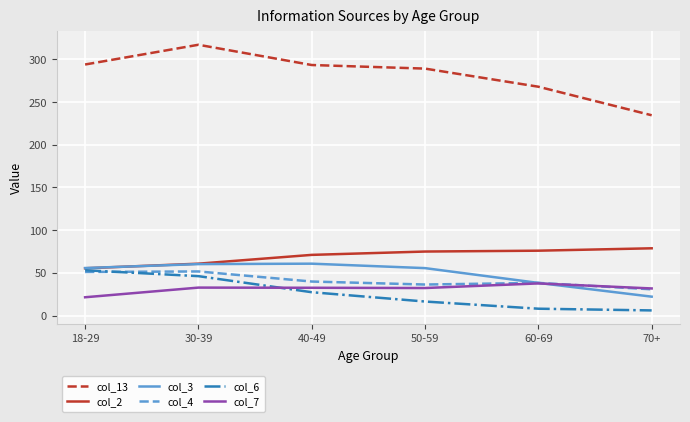

What is the difference between the highest and lowest values at 18-29?

272.4